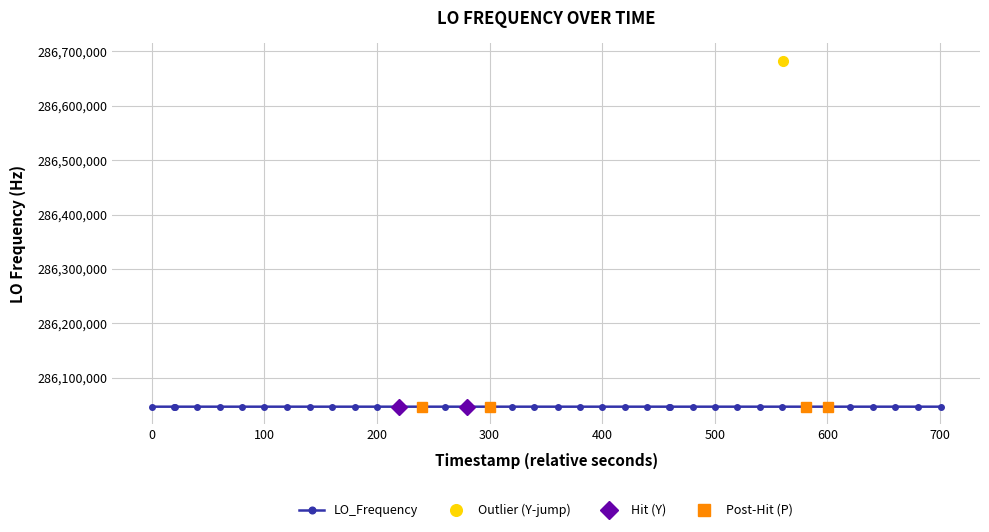

What is the smallest value displayed?

286046995.3